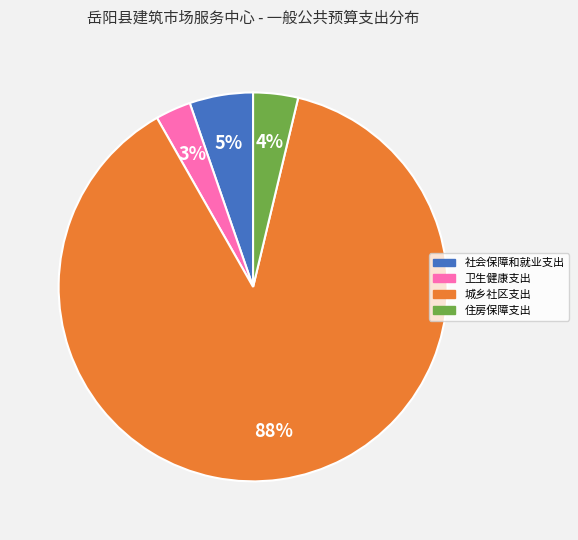

The 城乡社区支出 slice represents 94% of the pie. True or false?

False